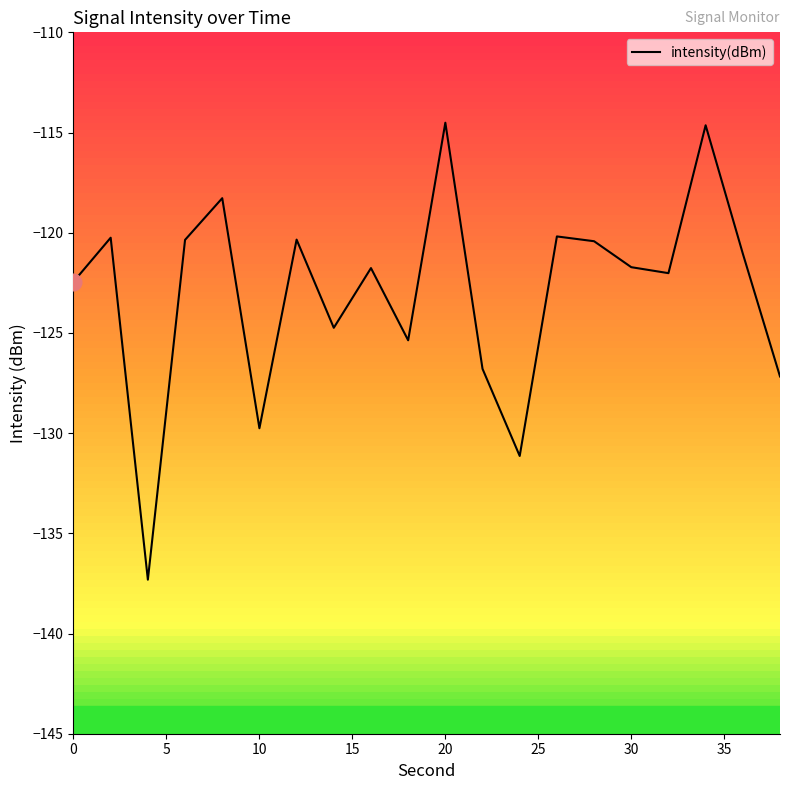

What is the maximum value shown in the chart?

-114.5